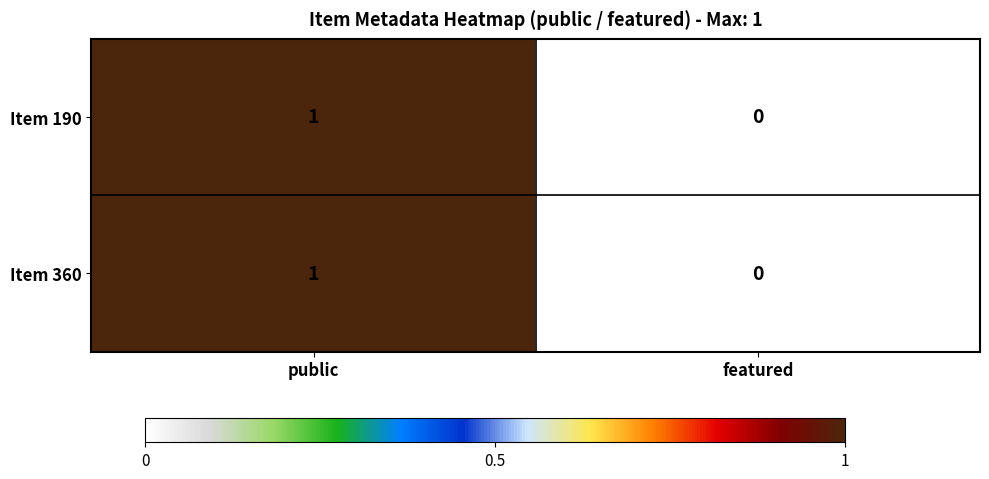

Reading left to right, extract all data points from this chart.

Item 190: 1	0
Item 360: 1	0